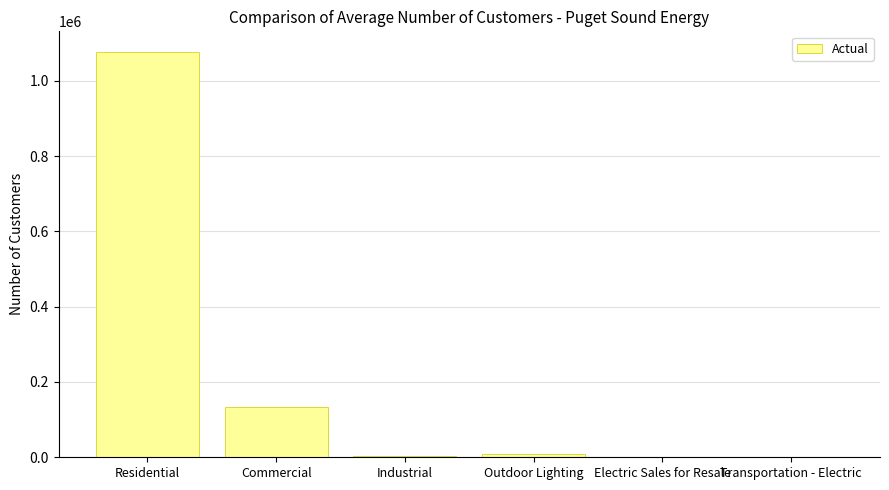

Is it true that the value at Commercial is 134512?

True